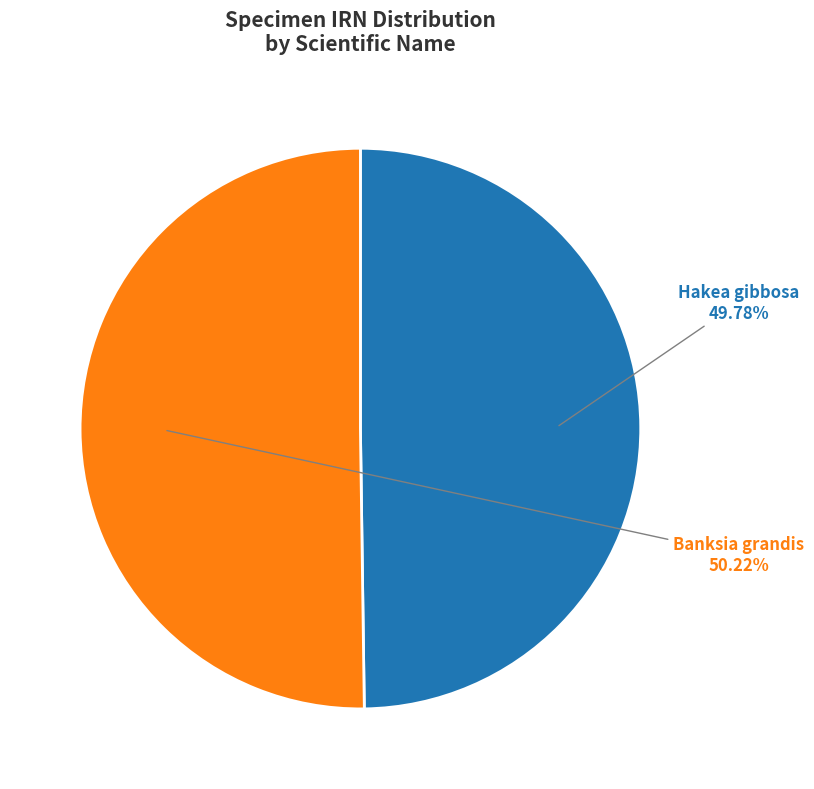

Is there any slice that represents more than half of the pie?

Yes